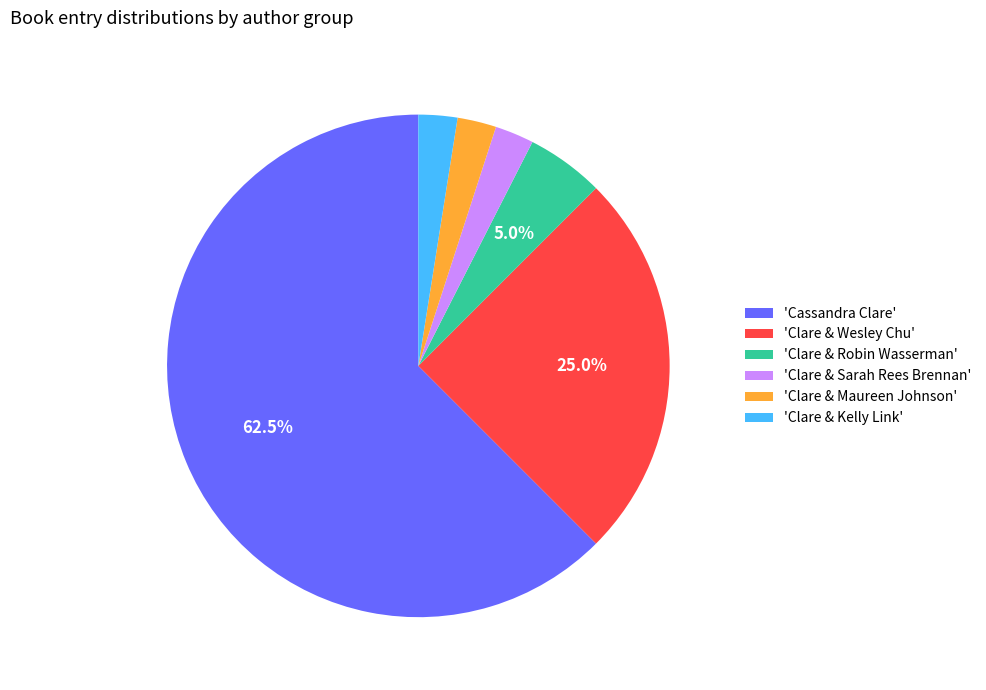

What is the ratio of the value at 'Clare & Maureen Johnson' to the value at 'Clare & Robin Wasserman'?

0.5